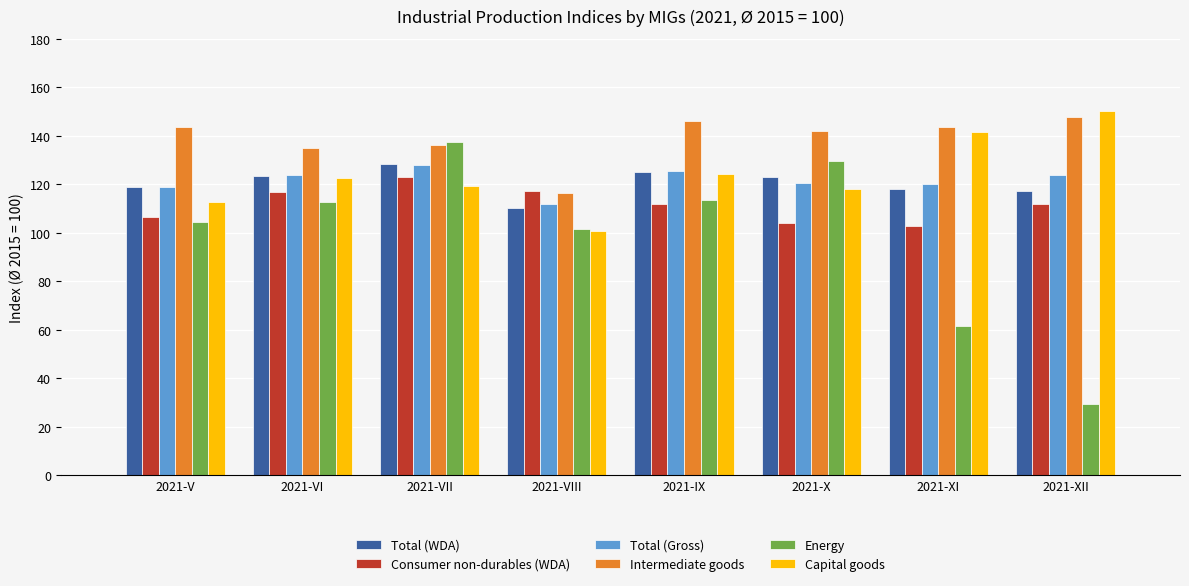

Which series changed the most between 2021-IX and 2021-XII?

Energy